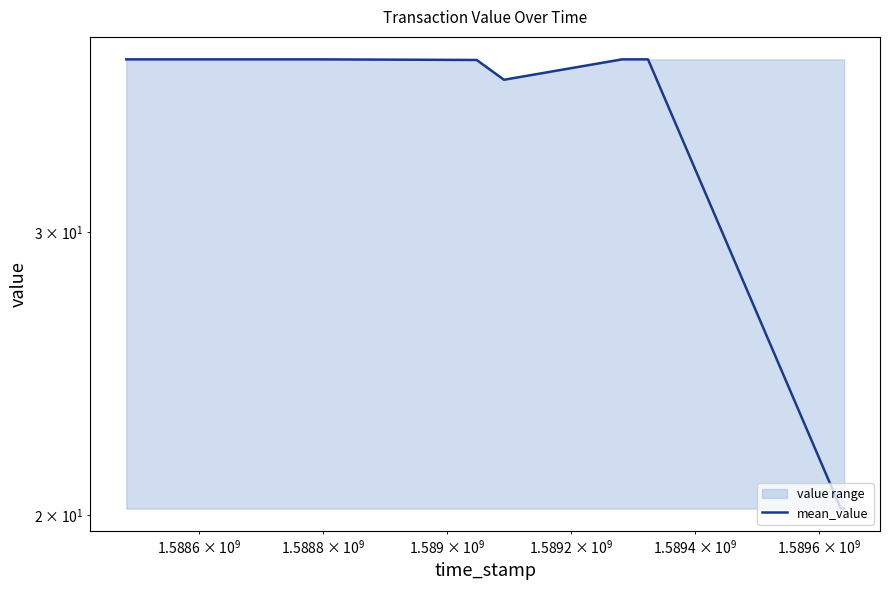

Reading left to right, transcribe all the data shown in this chart.

38.4	38.4	38.4	38.4	38.4	37.3	38.4	38.4	20.2	20.2